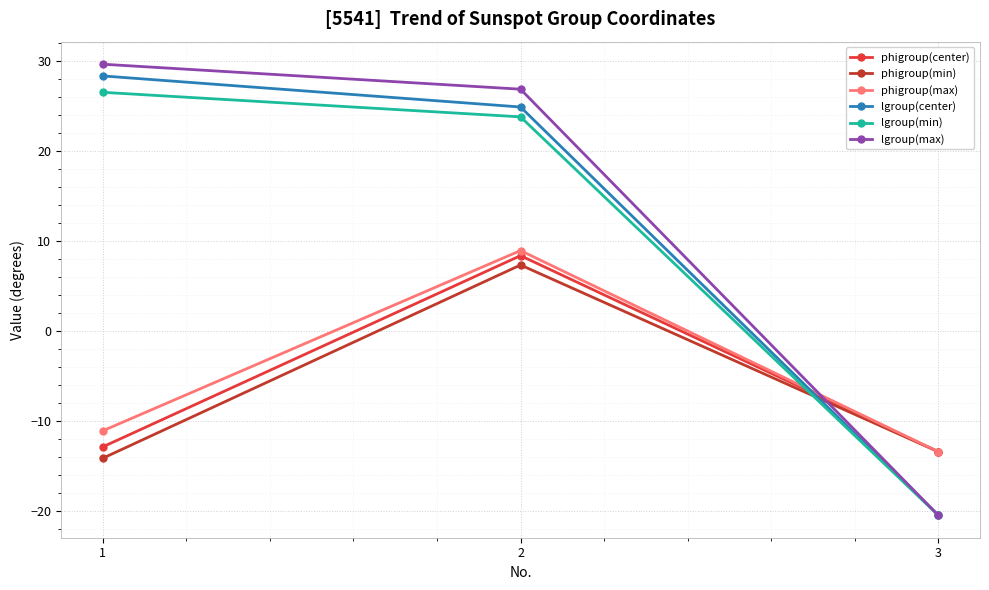

Reading right to left, what are all the values shown in this chart?

phigroup(center): -13.4	8.4	-12.9
phigroup(min): -13.4	7.3	-14.1
phigroup(max): -13.4	8.9	-11.1
lgroup(center): -20.4	24.9	28.3
lgroup(min): -20.4	23.8	26.5
lgroup(max): -20.4	26.8	29.6